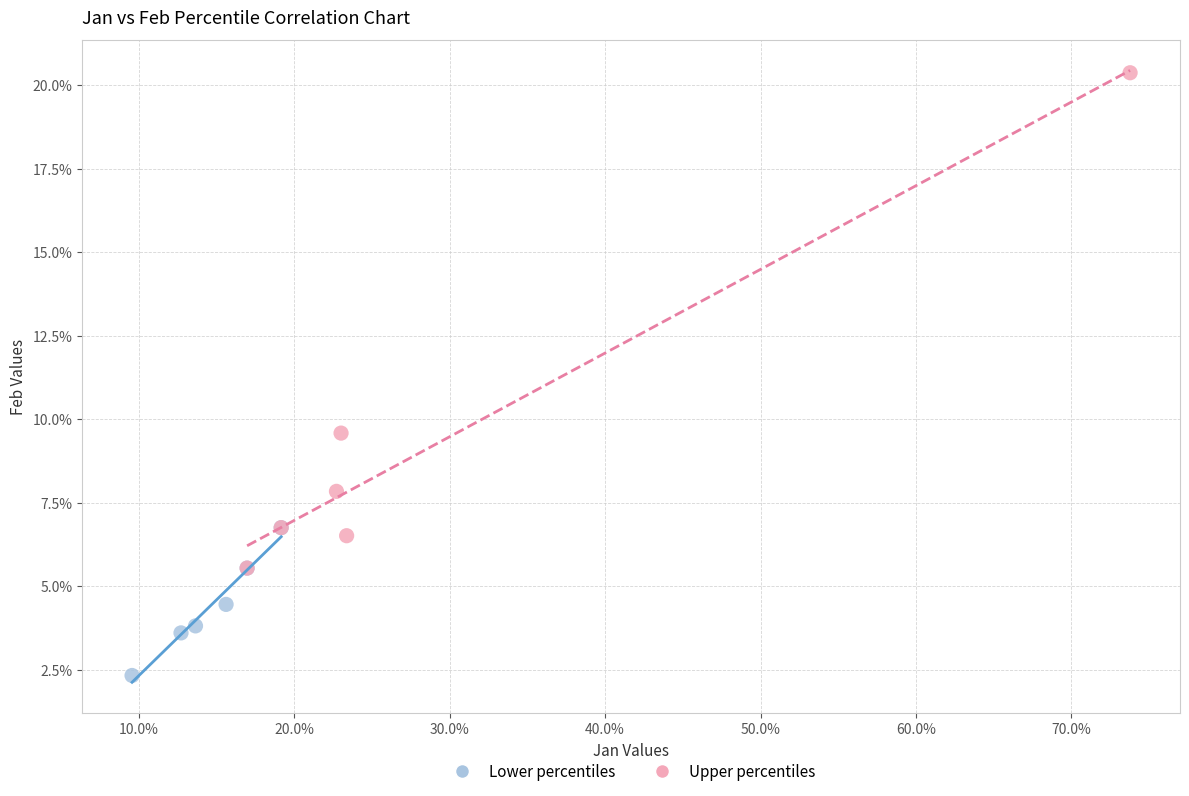

What are all the series names shown in the legend?

Lower percentiles, Upper percentiles